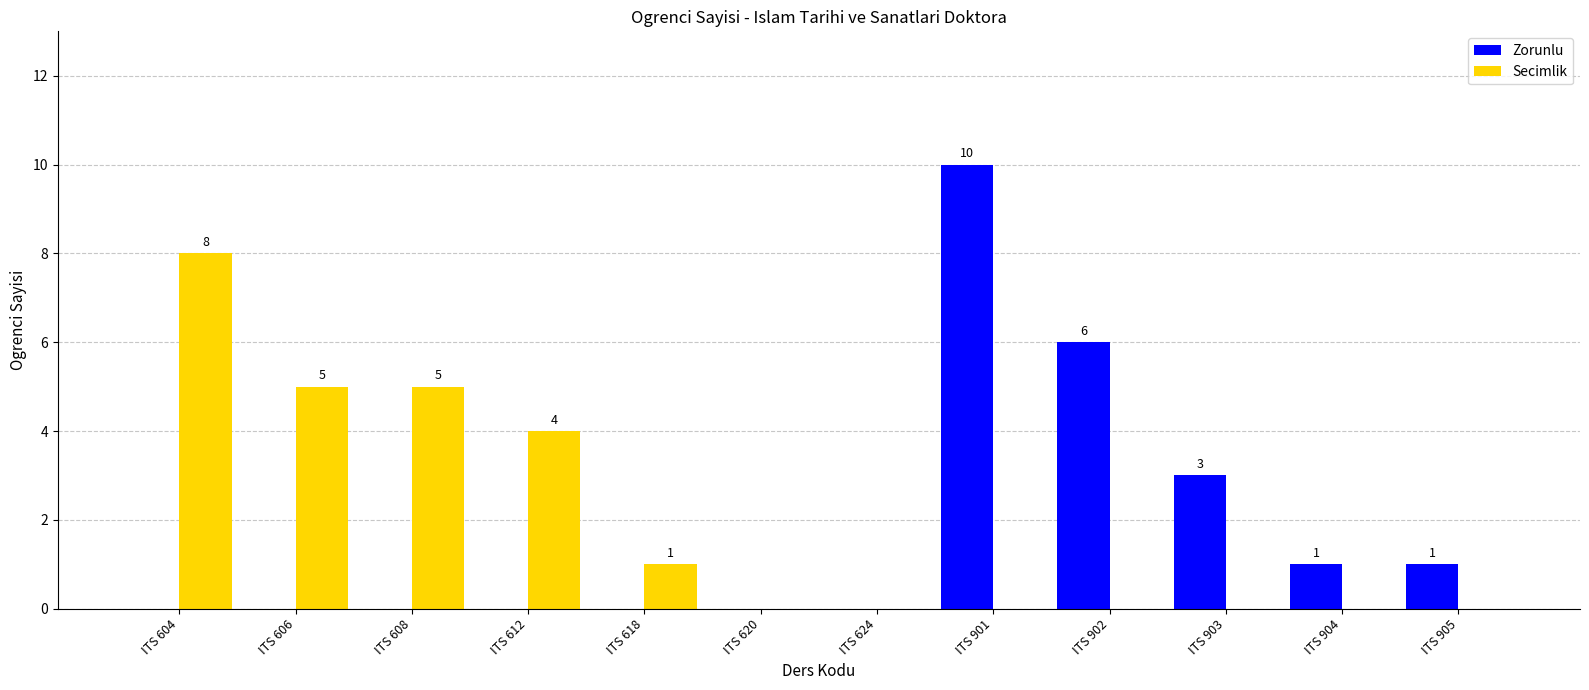

What is the total value across all series at ITS 604?

8